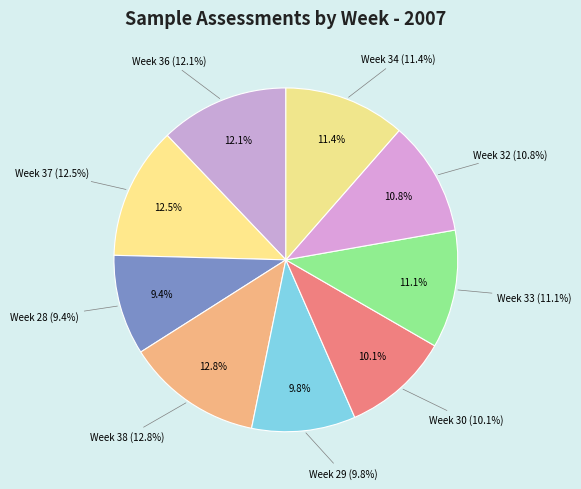

Do Week 37 and Week 33 together represent more than half of the pie?

No